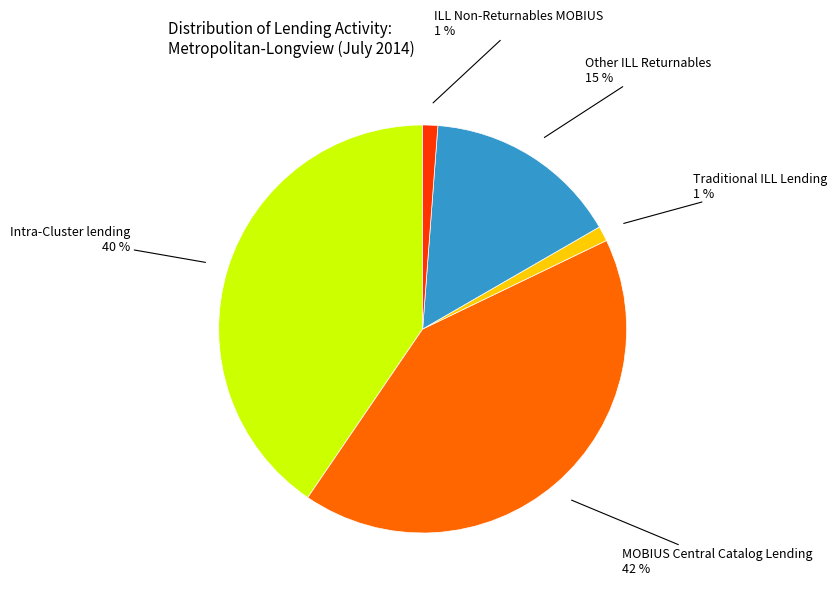

Count the number of slices in the pie.

5